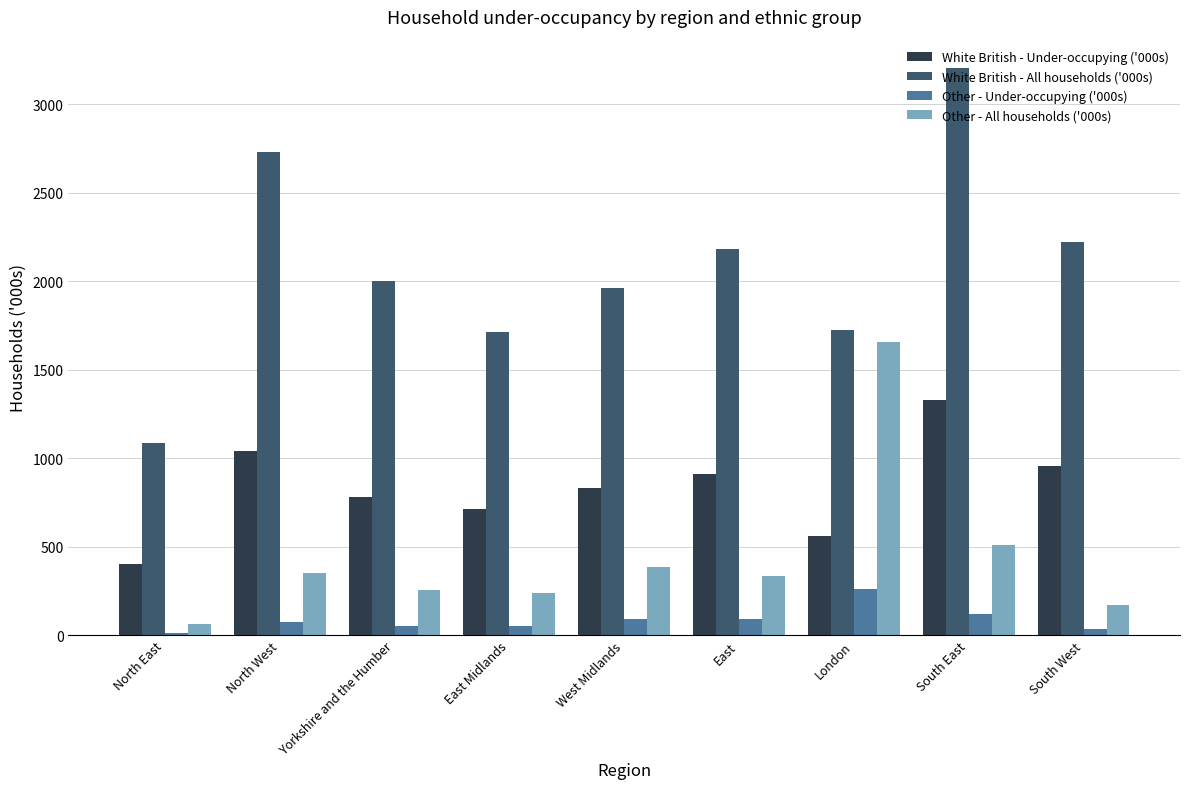

How many data points in Other - Under-occupying ('000s) are less than 75?

4